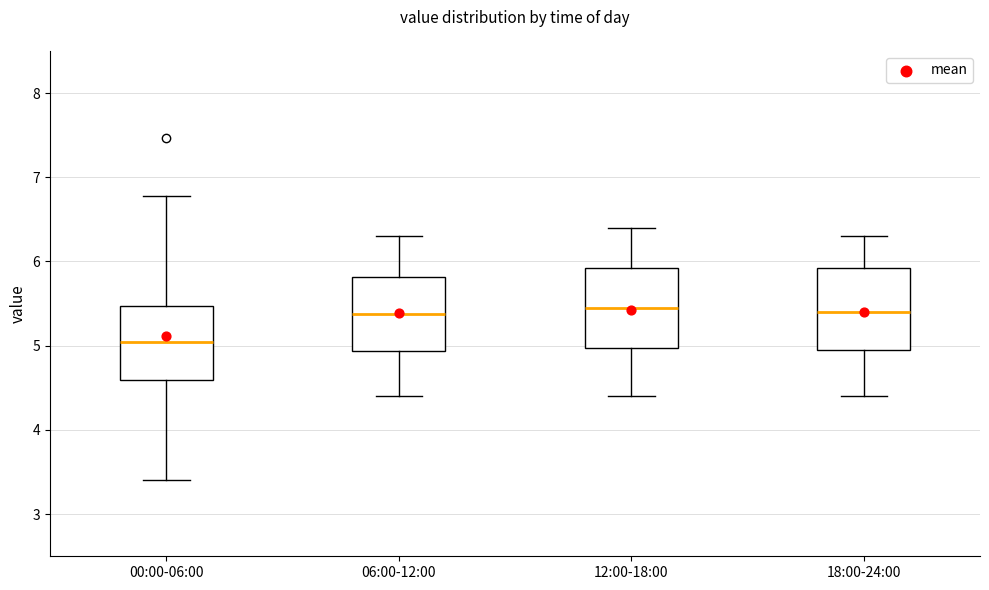

Reading left to right, transcribe this box plot: for each box, give where its median line is, the range the box spans, and where its two whiskers end, as read against the y-axis. The values are not printed on the chart, so give them approximately, as read against the axis.

00:00-06:00: median 5.1, box 4.6 to 5.5, whiskers 3.4 to 6.8
06:00-12:00: median 5.4, box 4.9 to 5.8, whiskers 4.4 to 6.3
12:00-18:00: median 5.5, box 5.0 to 5.9, whiskers 4.4 to 6.4
18:00-24:00: median 5.4, box 5.0 to 5.9, whiskers 4.4 to 6.3